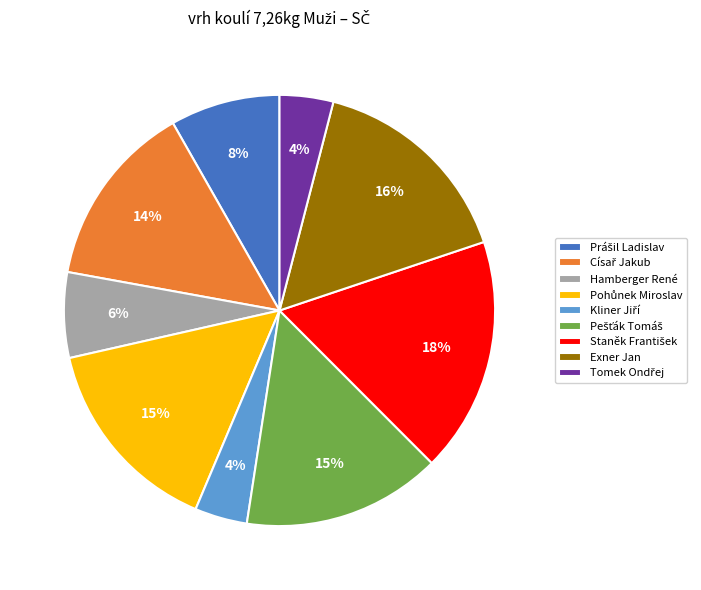

To the nearest percent, what is the average slice percentage?

11%